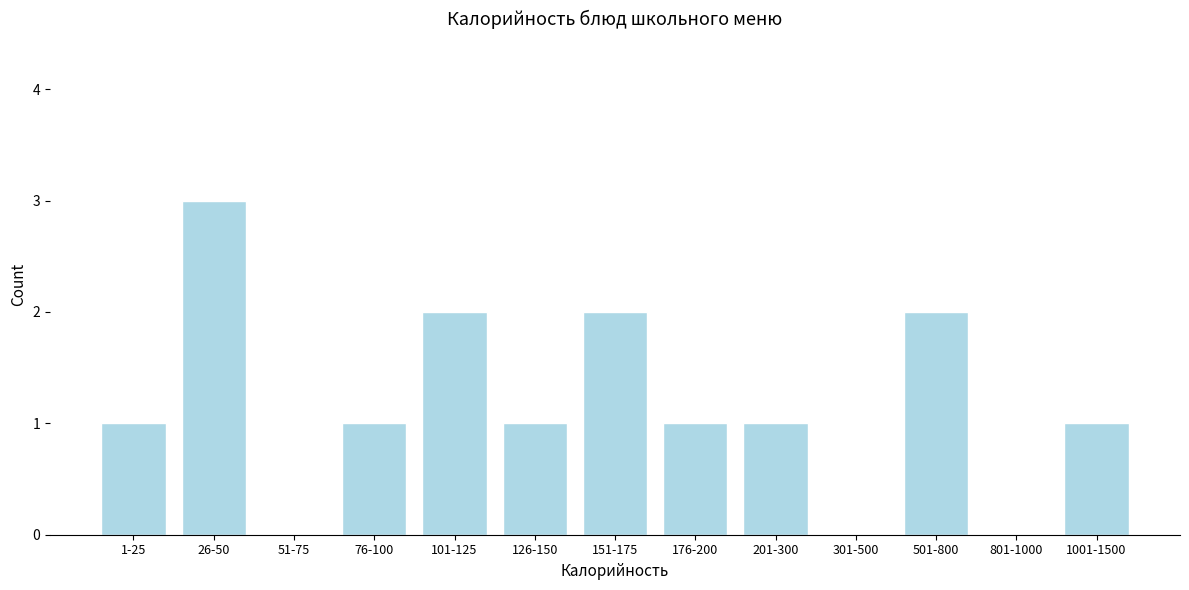

Reading right to left, list all the values displayed in this chart.

1001-1500=1	801-1000=0	501-800=2	301-500=0	201-300=1	176-200=1	151-175=2	126-150=1	101-125=2	76-100=1	51-75=0	26-50=3	1-25=1